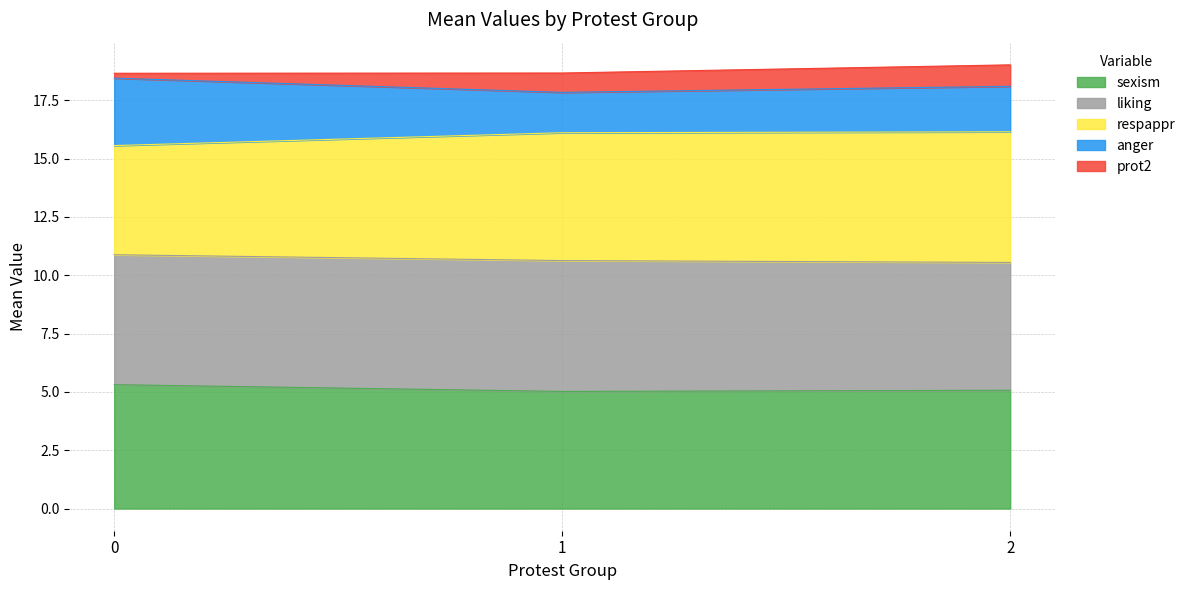

Is it true that sexism equals 5.0 at 1?

True